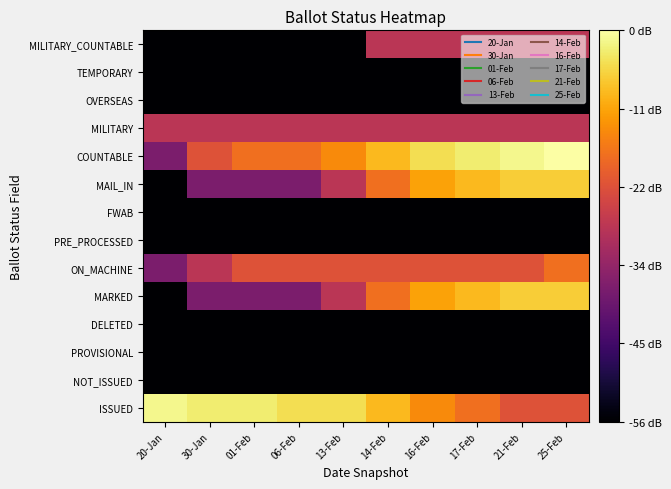

Reading left to right, list all the values displayed in this chart.

ISSUED: 20-Jan=1.1	30-Jan=1.0	01-Feb=1.0	06-Feb=1.0	13-Feb=1.0	14-Feb=0.9	16-Feb=0.7	17-Feb=0.7	21-Feb=0.5	25-Feb=0.5
NOT_ISSUED: 20-Jan=-0.3	30-Jan=-0.3	01-Feb=-0.3	06-Feb=-0.3	13-Feb=-0.3	14-Feb=-0.3	16-Feb=-0.3	17-Feb=-0.3	21-Feb=-0.3	25-Feb=-0.3
PROVISIONAL: 20-Jan=-0.3	30-Jan=-0.3	01-Feb=-0.3	06-Feb=-0.3	13-Feb=-0.3	14-Feb=-0.3	16-Feb=-0.3	17-Feb=-0.3	21-Feb=-0.3	25-Feb=-0.3
DELETED: 20-Jan=-0.3	30-Jan=-0.3	01-Feb=-0.3	06-Feb=-0.3	13-Feb=-0.3	14-Feb=-0.3	16-Feb=-0.3	17-Feb=-0.3	21-Feb=-0.3	25-Feb=-0.3
MARKED: 20-Jan=-0.3	30-Jan=0.2	01-Feb=0.2	06-Feb=0.2	13-Feb=0.4	14-Feb=0.7	16-Feb=0.8	17-Feb=0.9	21-Feb=0.9	25-Feb=0.9
ON_MACHINE: 20-Jan=0.2	30-Jan=0.4	01-Feb=0.5	06-Feb=0.5	13-Feb=0.5	14-Feb=0.5	16-Feb=0.5	17-Feb=0.5	21-Feb=0.5	25-Feb=0.7
PRE_PROCESSED: 20-Jan=-0.3	30-Jan=-0.3	01-Feb=-0.3	06-Feb=-0.3	13-Feb=-0.3	14-Feb=-0.3	16-Feb=-0.3	17-Feb=-0.3	21-Feb=-0.3	25-Feb=-0.3
FWAB: 20-Jan=-0.3	30-Jan=-0.3	01-Feb=-0.3	06-Feb=-0.3	13-Feb=-0.3	14-Feb=-0.3	16-Feb=-0.3	17-Feb=-0.3	21-Feb=-0.3	25-Feb=-0.3
MAIL_IN: 20-Jan=-0.3	30-Jan=0.2	01-Feb=0.2	06-Feb=0.2	13-Feb=0.4	14-Feb=0.7	16-Feb=0.8	17-Feb=0.9	21-Feb=0.9	25-Feb=0.9
COUNTABLE: 20-Jan=0.2	30-Jan=0.5	01-Feb=0.7	06-Feb=0.7	13-Feb=0.7	14-Feb=0.9	16-Feb=1.0	17-Feb=1.0	21-Feb=1.1	25-Feb=1.1
MILITARY: 20-Jan=0.4	30-Jan=0.4	01-Feb=0.4	06-Feb=0.4	13-Feb=0.4	14-Feb=0.4	16-Feb=0.4	17-Feb=0.4	21-Feb=0.4	25-Feb=0.4
OVERSEAS: 20-Jan=-0.3	30-Jan=-0.3	01-Feb=-0.3	06-Feb=-0.3	13-Feb=-0.3	14-Feb=-0.3	16-Feb=-0.3	17-Feb=-0.3	21-Feb=-0.3	25-Feb=-0.3
TEMPORARY: 20-Jan=-0.3	30-Jan=-0.3	01-Feb=-0.3	06-Feb=-0.3	13-Feb=-0.3	14-Feb=-0.3	16-Feb=-0.3	17-Feb=-0.3	21-Feb=-0.3	25-Feb=-0.3
MILITARY_COUNTABLE: 20-Jan=-0.3	30-Jan=-0.3	01-Feb=-0.3	06-Feb=-0.3	13-Feb=-0.3	14-Feb=0.4	16-Feb=0.4	17-Feb=0.4	21-Feb=0.4	25-Feb=0.4